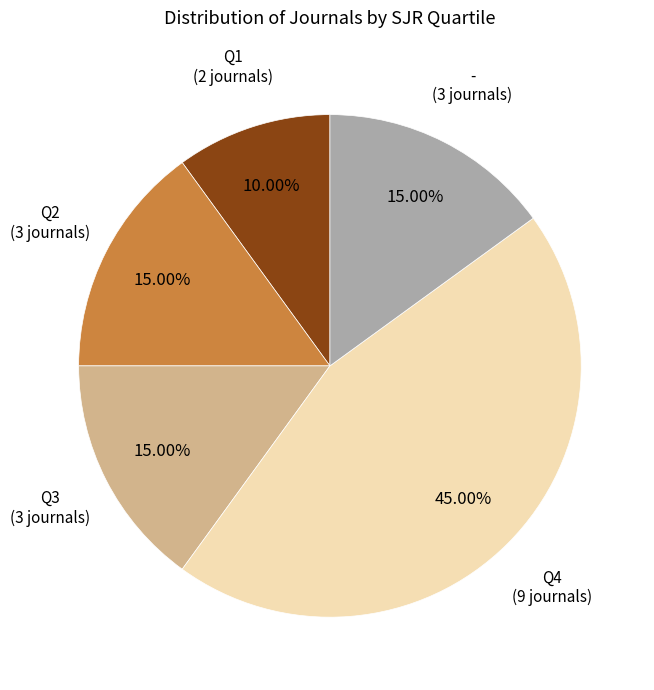

Count the number of slices in the pie.

5